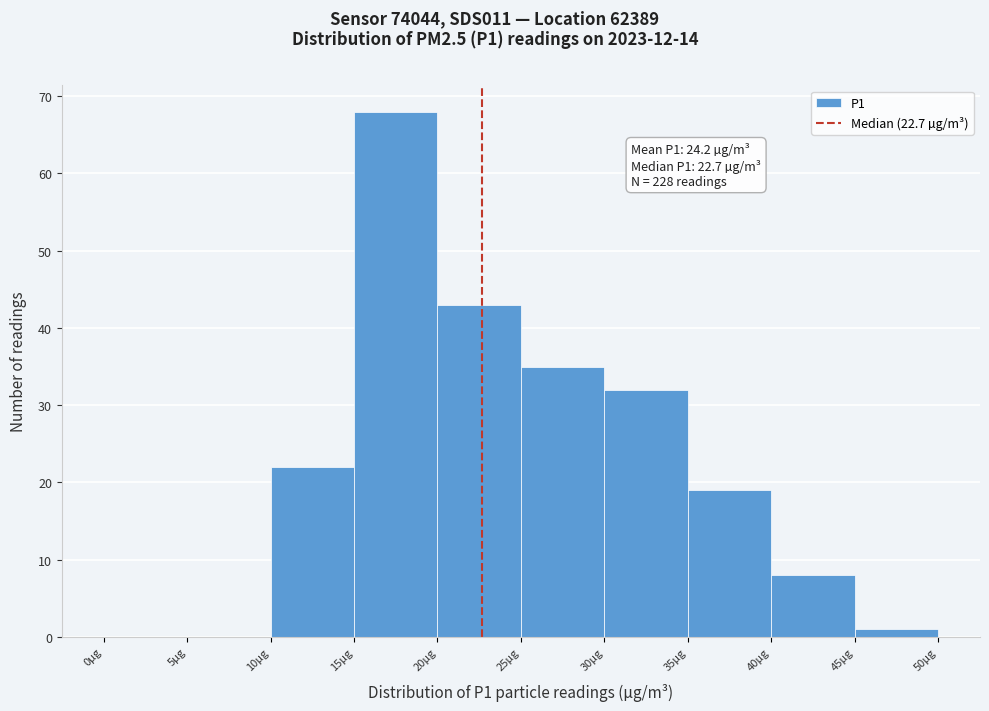

Which range on the x-axis has the tallest bar?

15 to 20